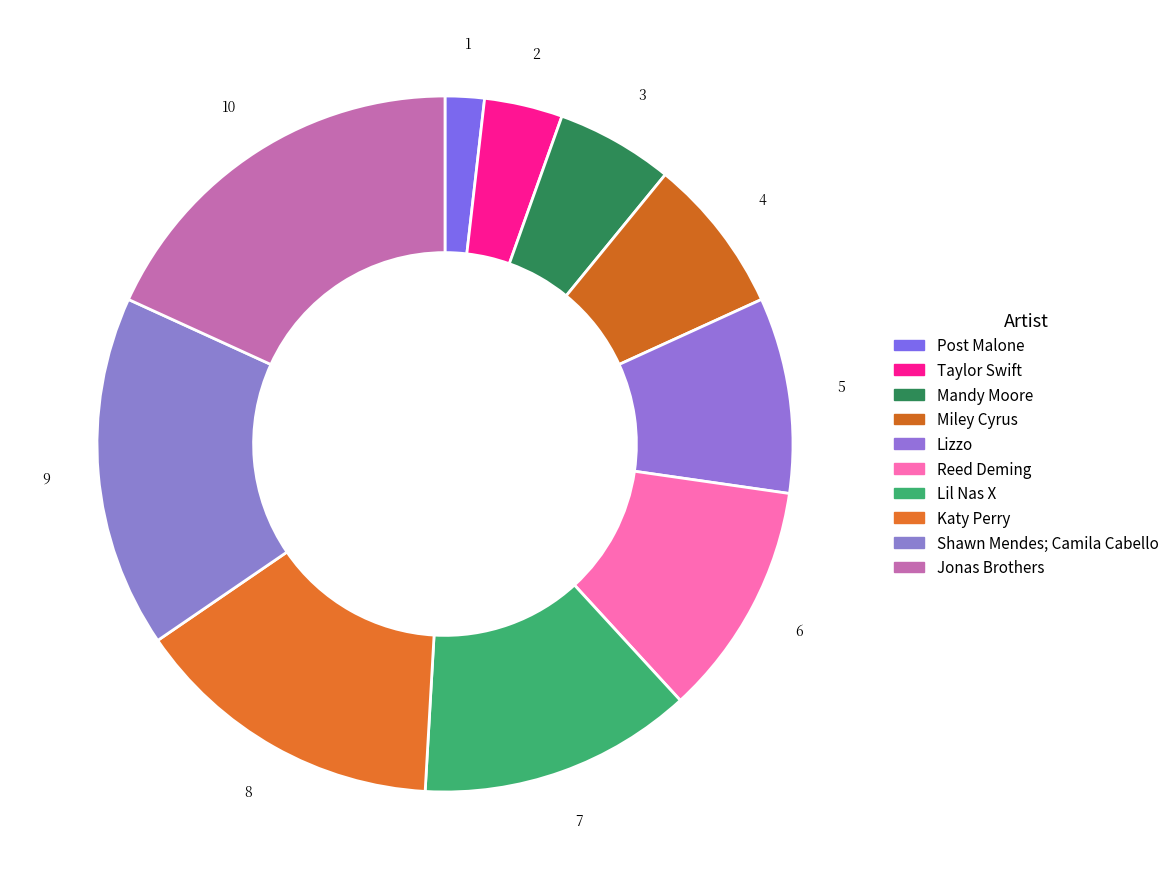

To the nearest percent, what is the combined percentage of Reed Deming and Katy Perry?

25%